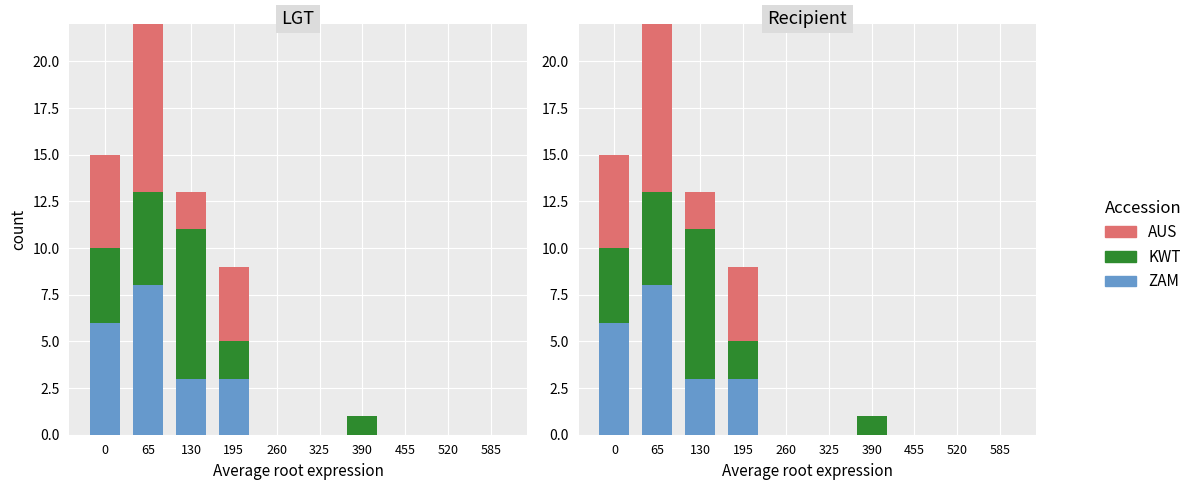

How many bars are there in each group?

3